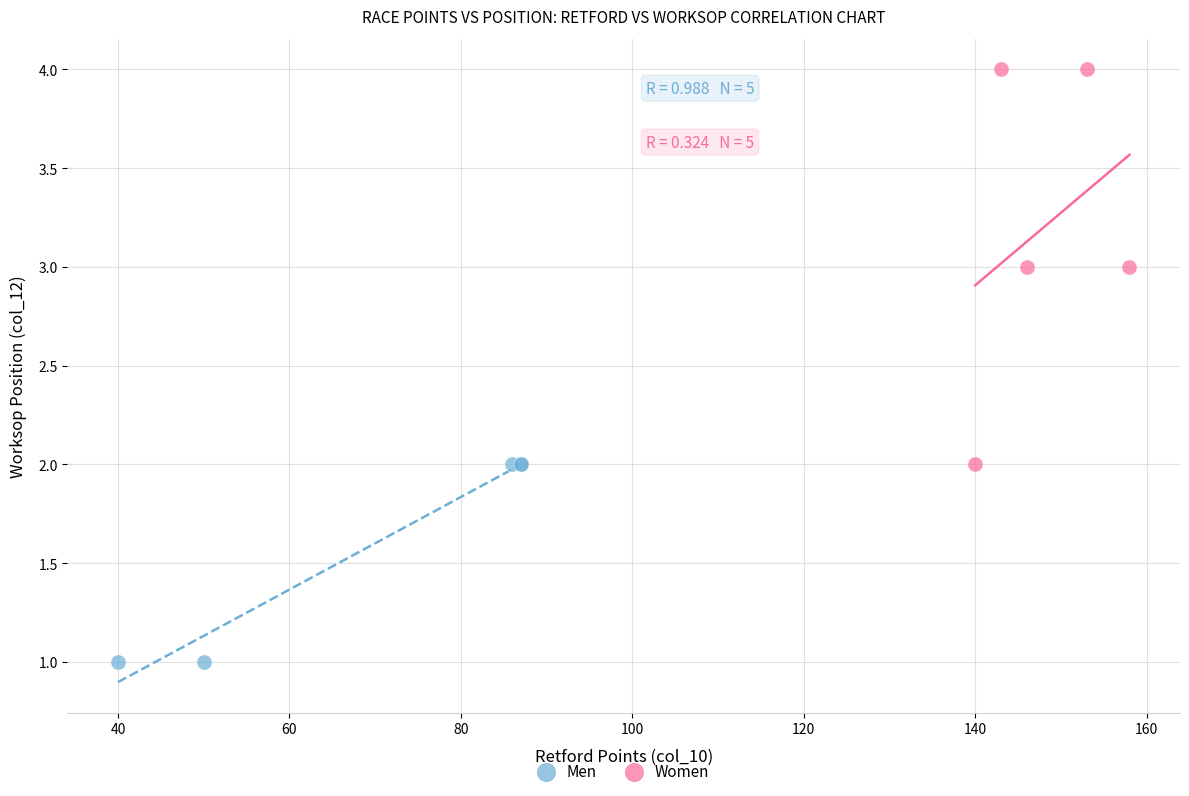

Which series has the largest Y range (max minus min)?

Women